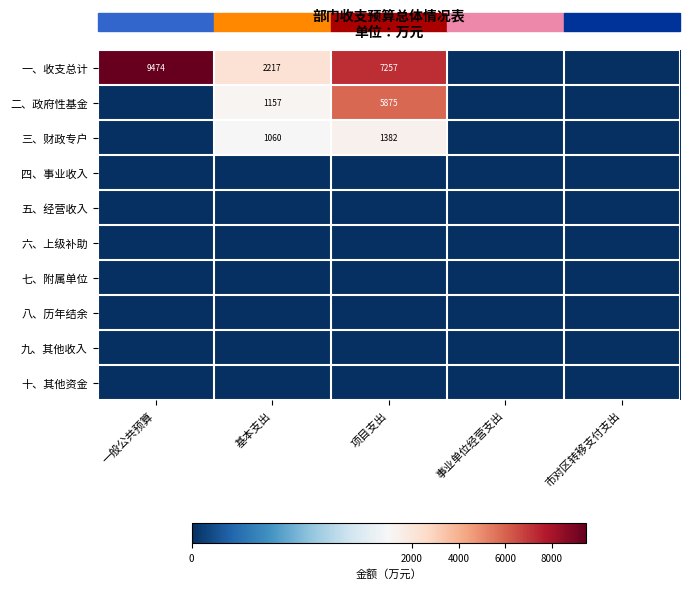

The value of 一、收支总计 at 基本支出 is 2217. True or false?

True